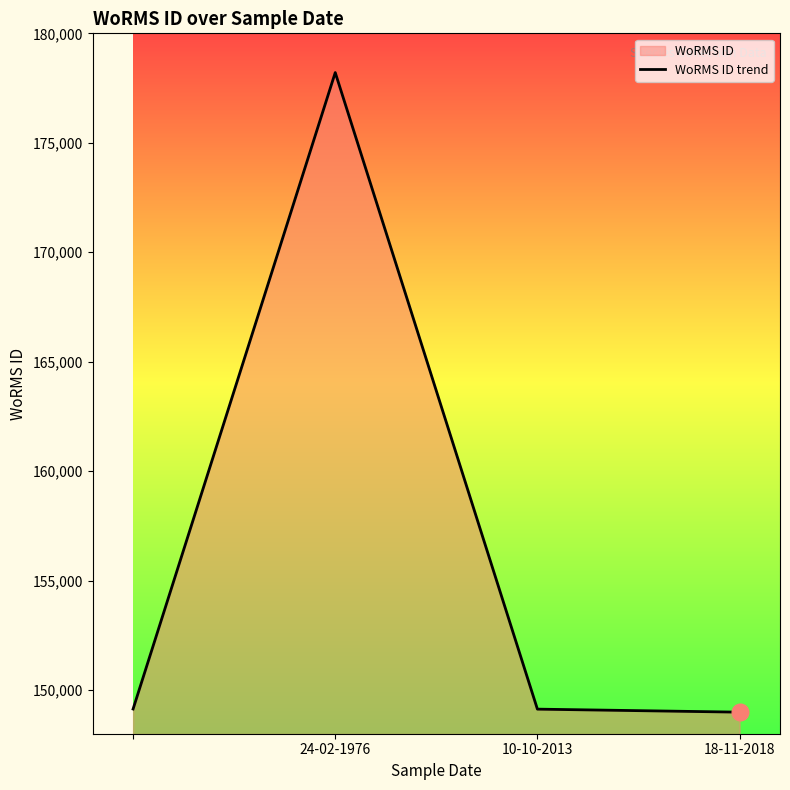

Is it true that the value at 24-02-1976 is 178207?

True